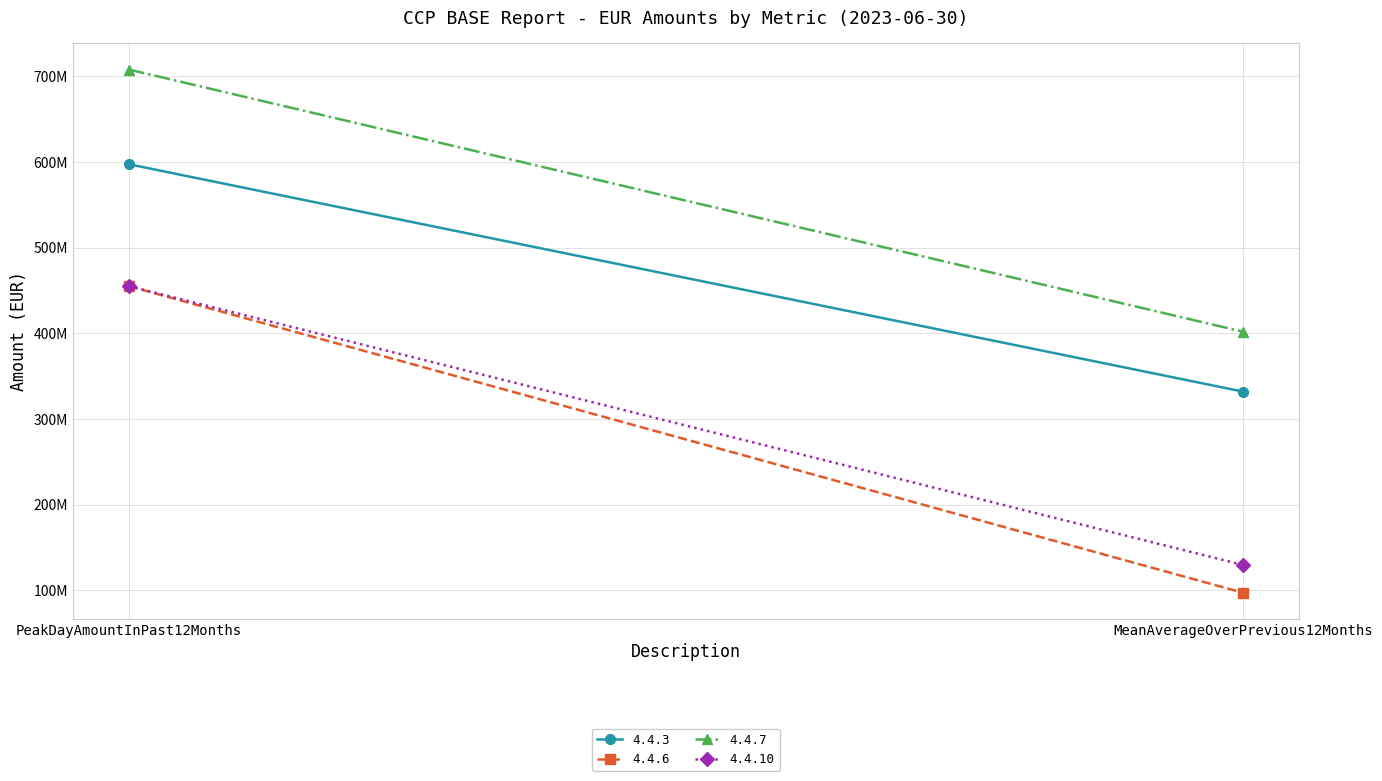

What is the sum of the 4.4.3 values at MeanAverageOverPrevious12Months and PeakDayAmountInPast12Months?

929563594.3